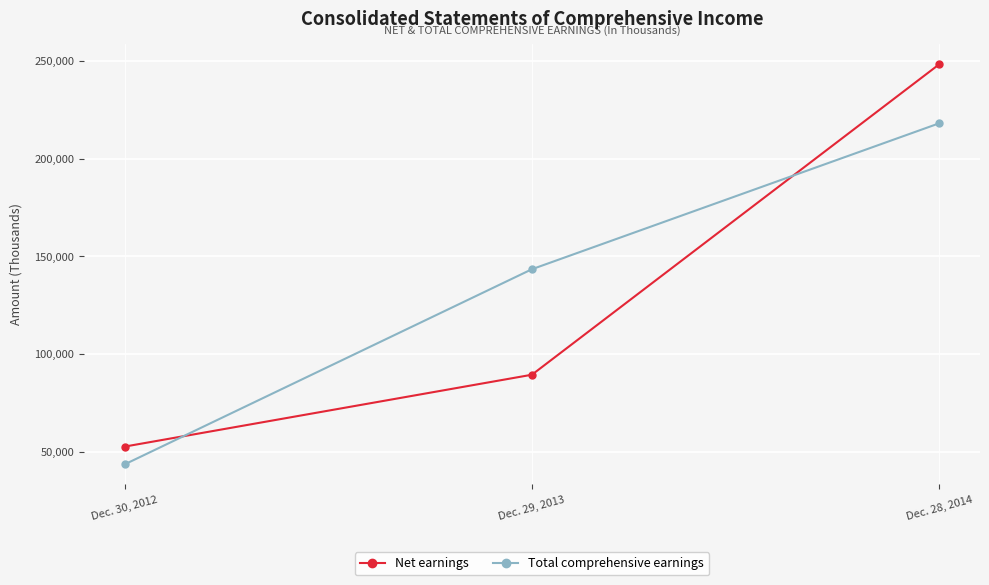

Reading right to left, what are all the values shown in this chart?

Net earnings: 248418	89349	52519
Total comprehensive earnings: 218181	143405	43402